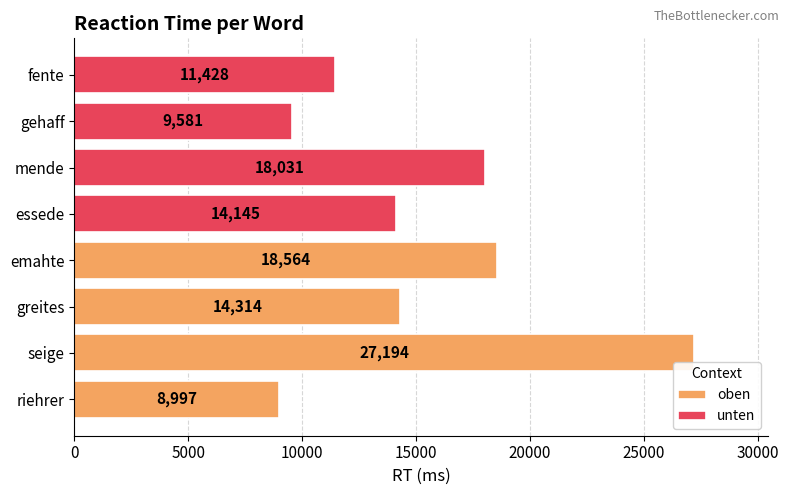

What is the value of the oben bar at the 4th from the left?

18564